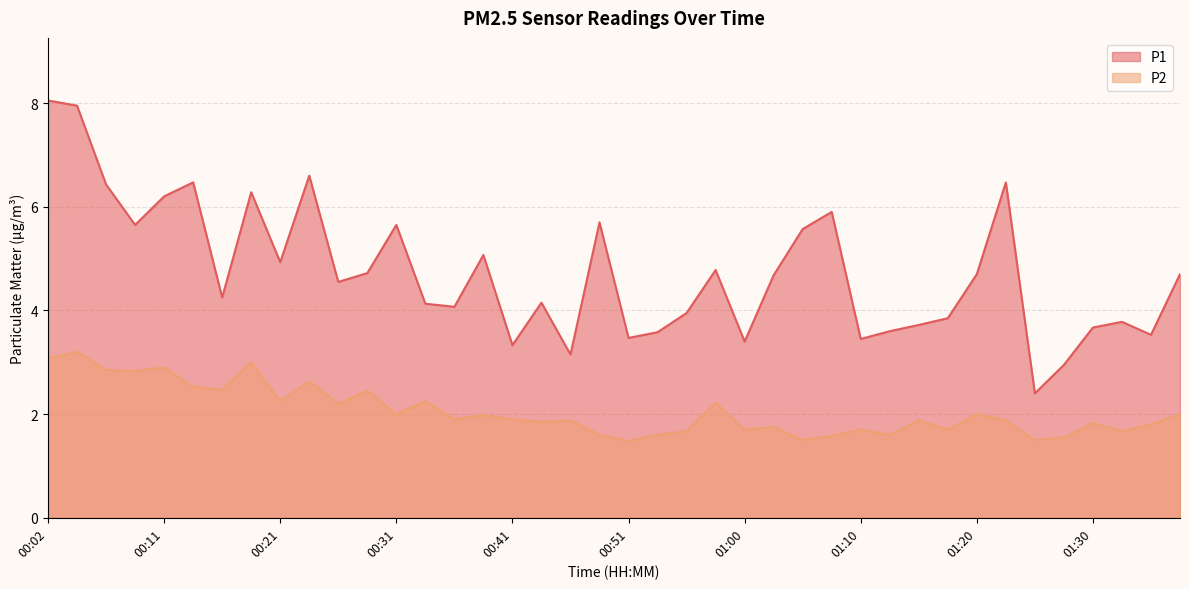

Reading left to right, list all the values displayed in this chart.

P1: 8.1	8.0	6.4	5.7	6.2	6.5	4.2	6.3	4.9	6.6	4.5	4.7	5.7	4.1	4.1	5.1	3.3	4.2	3.1	5.7	3.5	3.6	4.0	4.8	3.4	4.7	5.6	5.9	3.5	3.6	3.7	3.9	4.7	6.5	2.4	3.0	3.7	3.8	3.5	4.7
P2: 3.1	3.2	2.9	2.8	2.9	2.5	2.5	3.0	2.2	2.6	2.2	2.5	2.0	2.2	1.9	2.0	1.9	1.9	1.9	1.6	1.5	1.6	1.7	2.2	1.7	1.8	1.5	1.6	1.7	1.6	1.9	1.7	2.0	1.9	1.5	1.6	1.8	1.7	1.8	2.0